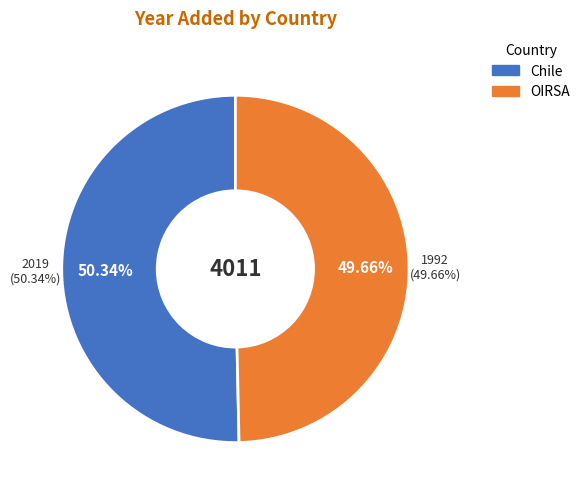

How much of the chart is everything except Chile?

49.7%